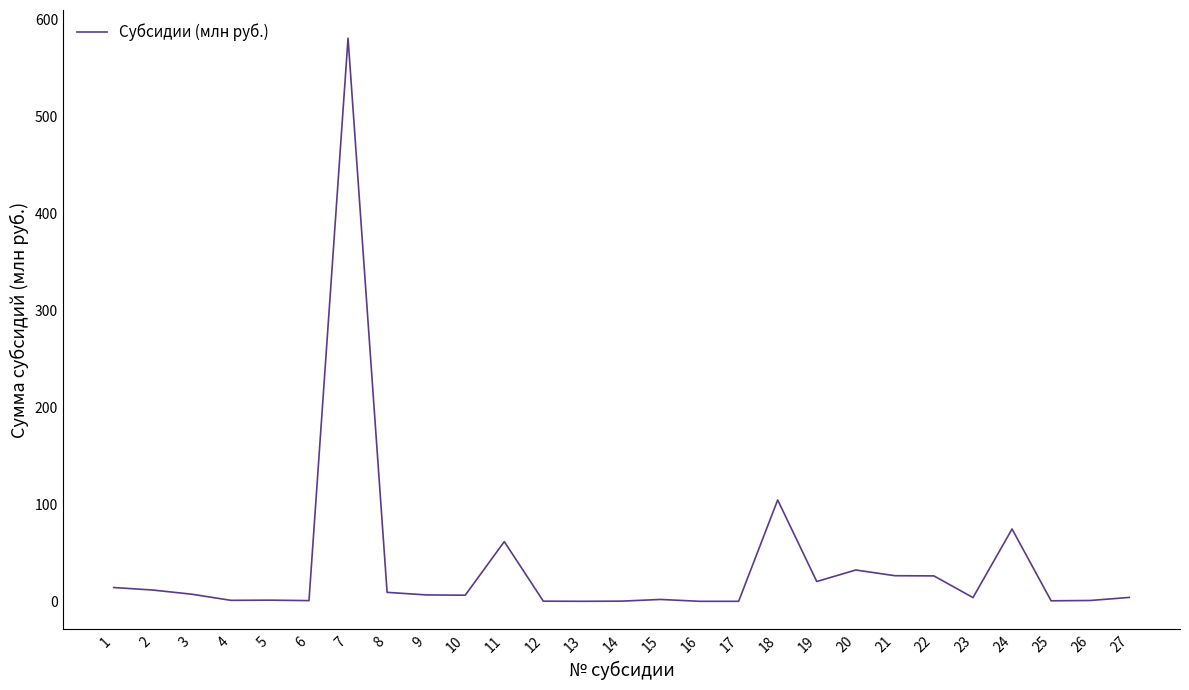

What is the sum of the values at 14 and 16?

0.3